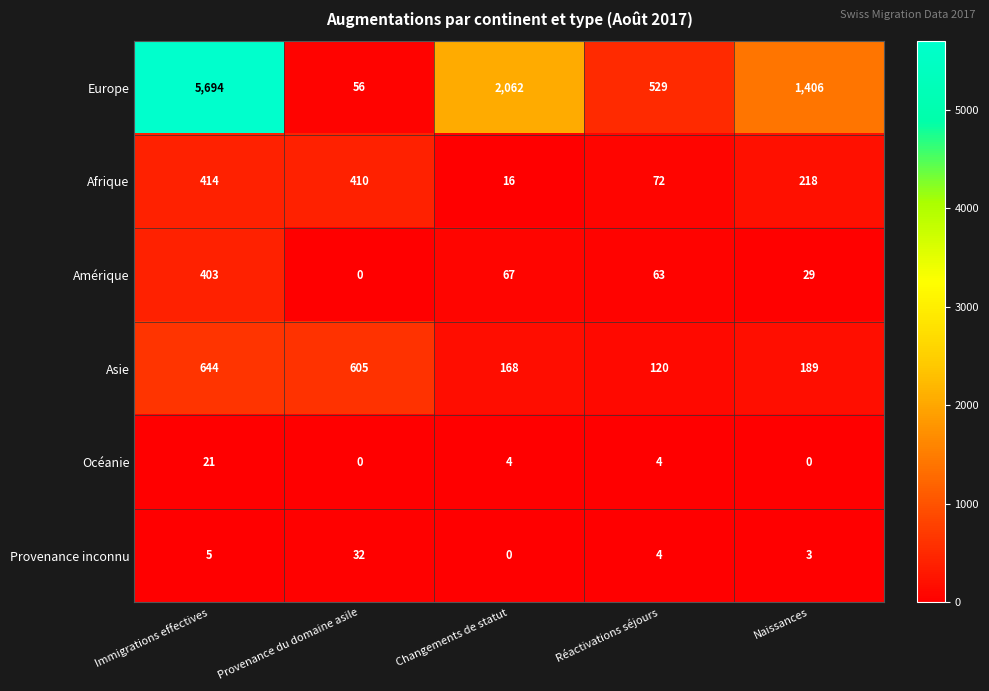

What is the total value across all series at Immigrations effectives?

7181